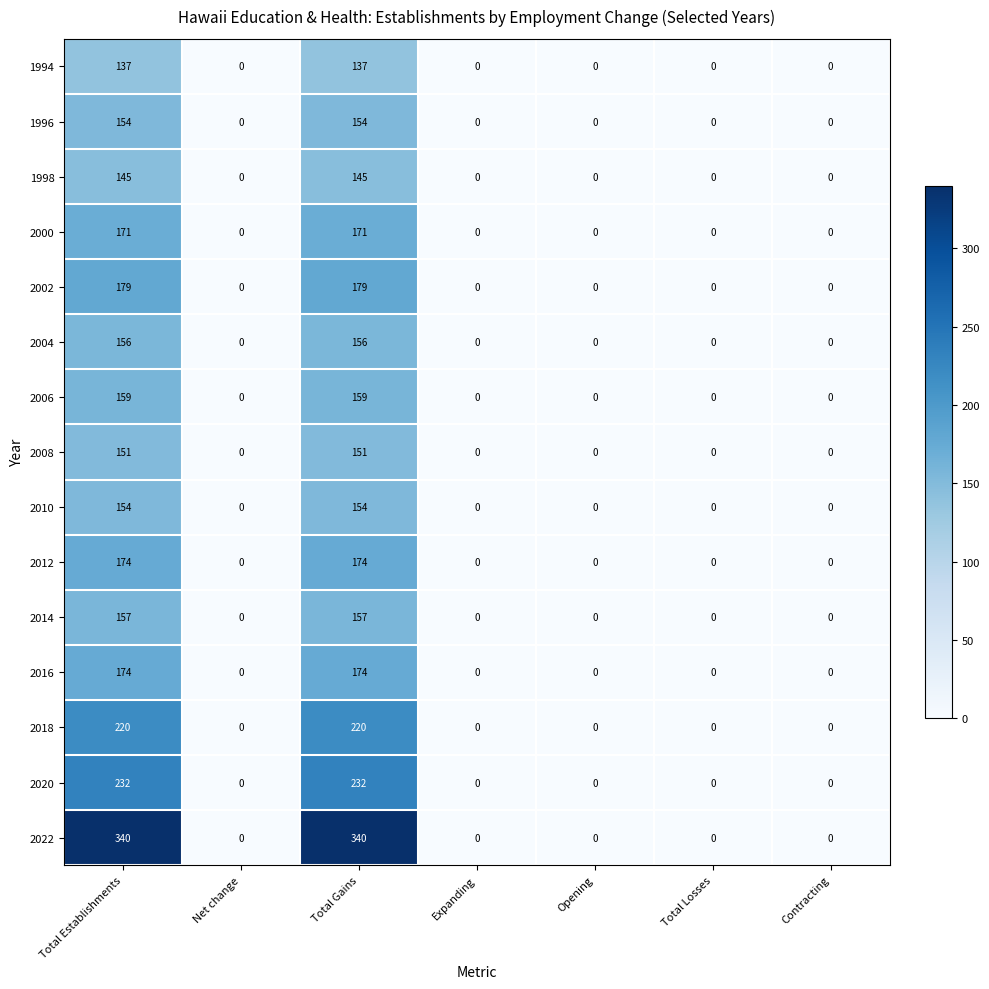

How many values in the 2008 series exceed 0?

2